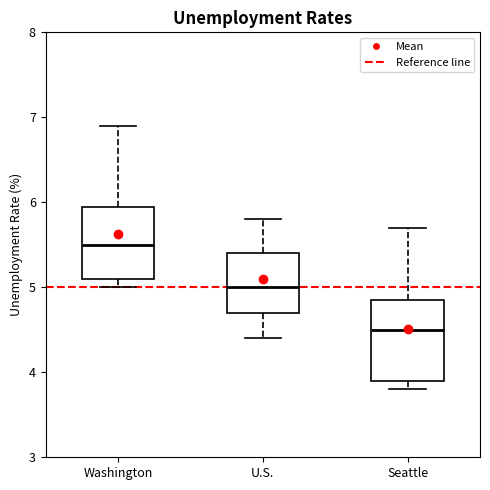

Where is the upper edge of the box for Seattle on the y-axis? The values are not printed on the chart, so give them approximately, as read against the axis.

4.9